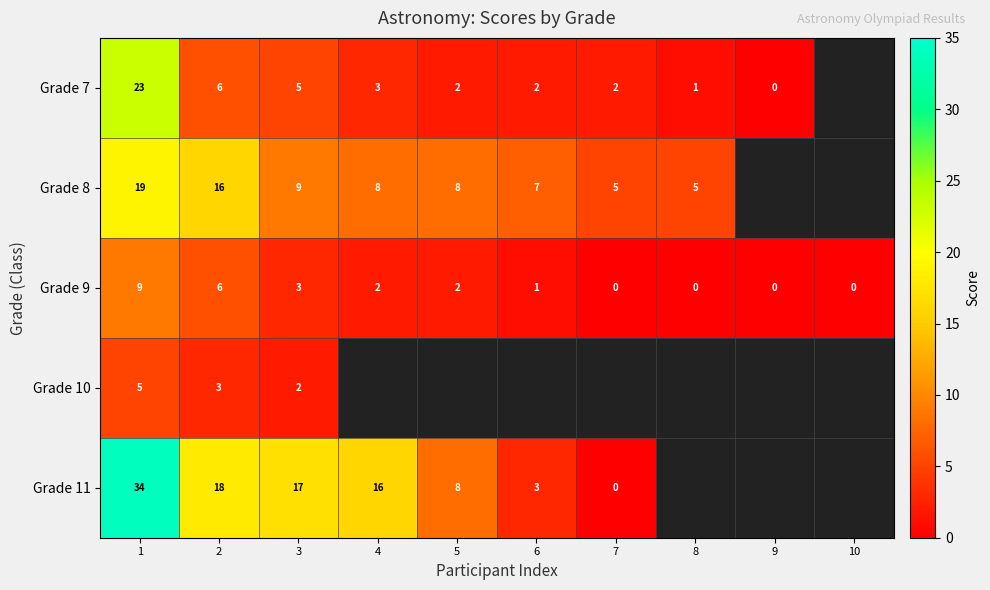

What is the spread (max minus min) of values at 1?

29